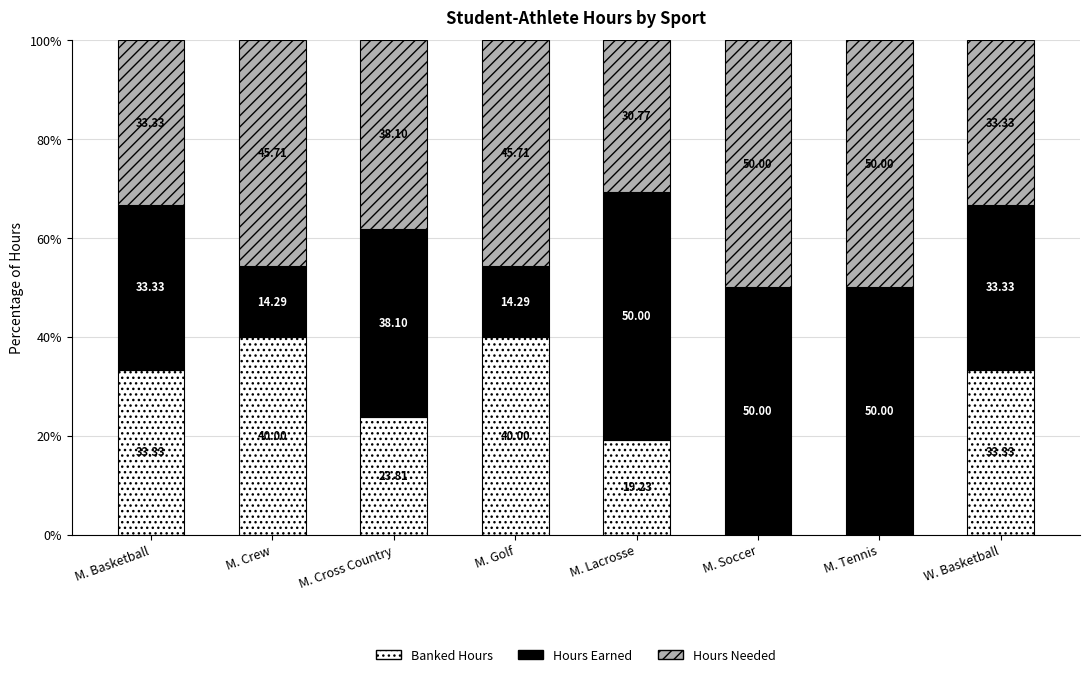

What is the sum of the Banked Hours values at M. Basketball and M. Golf?

73.3